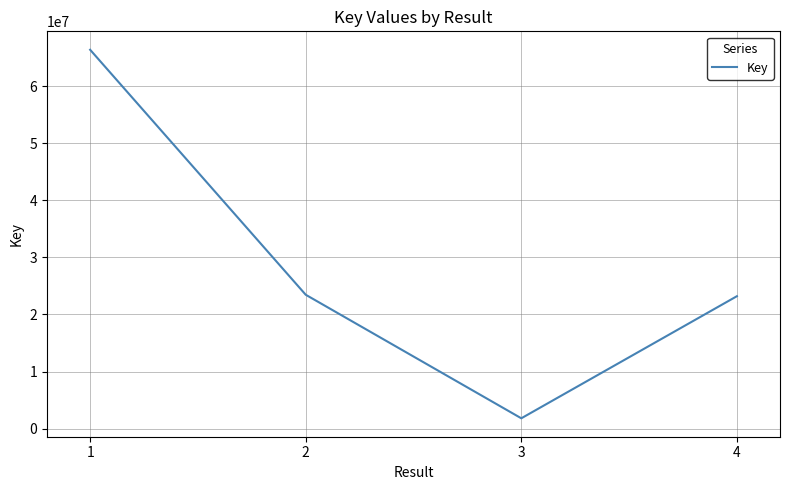

Does the chart display data point markers on the line(s)?

No